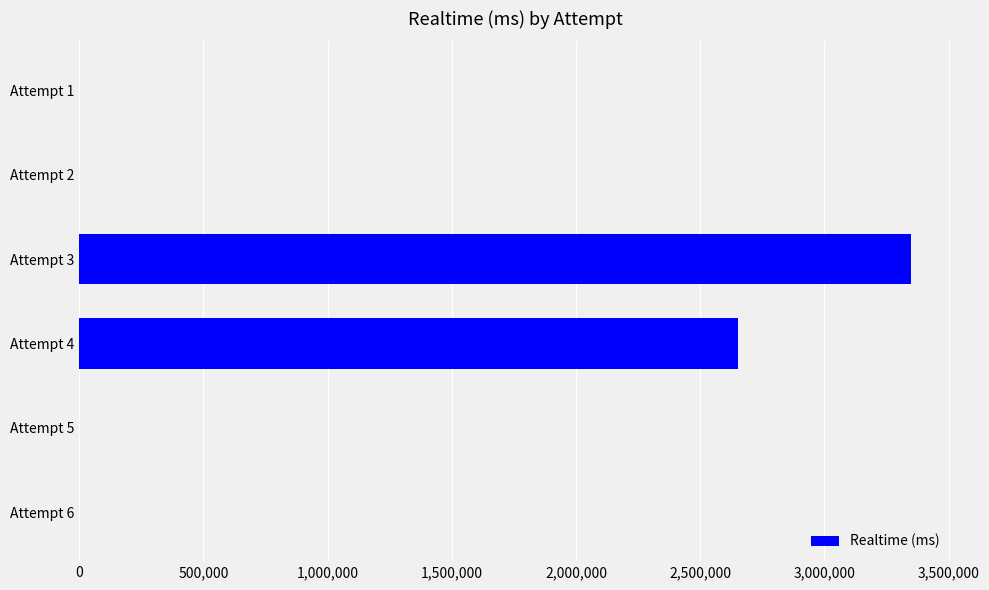

What is the sum of all values?

5998235